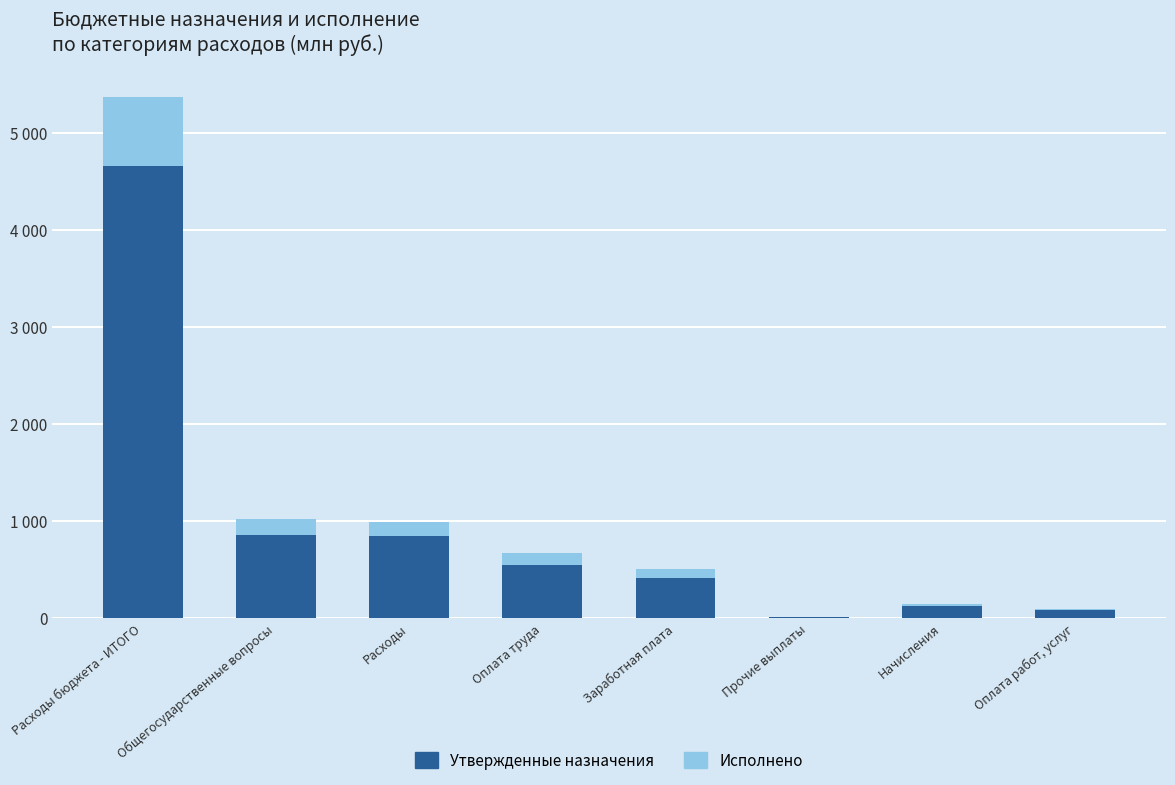

Are the bars grouped side by side (vs. stacked)?

No